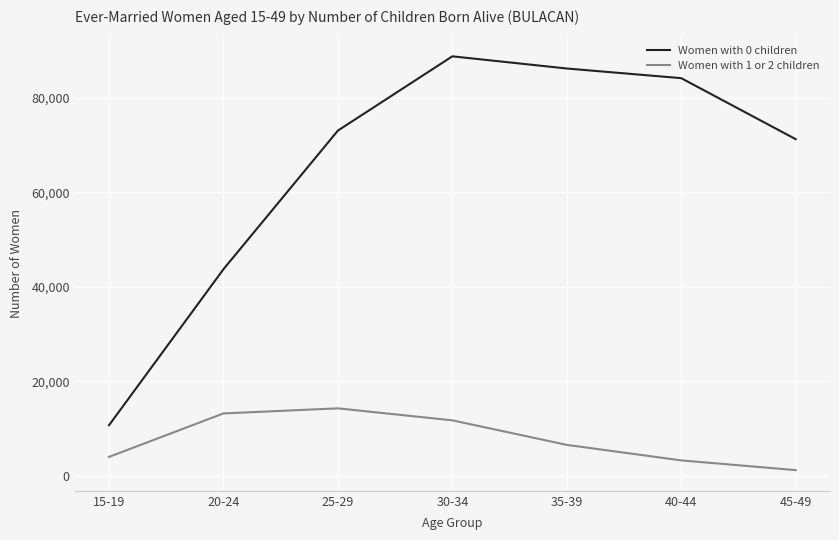

The value of Women with 1 or 2 children at 40-44 is 3282. True or false?

True